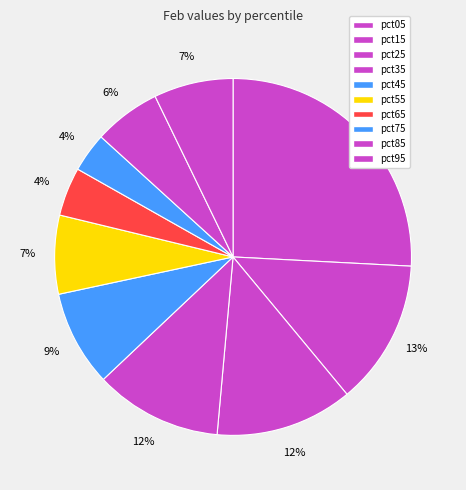

Is there any slice that represents more than half of the pie?

No